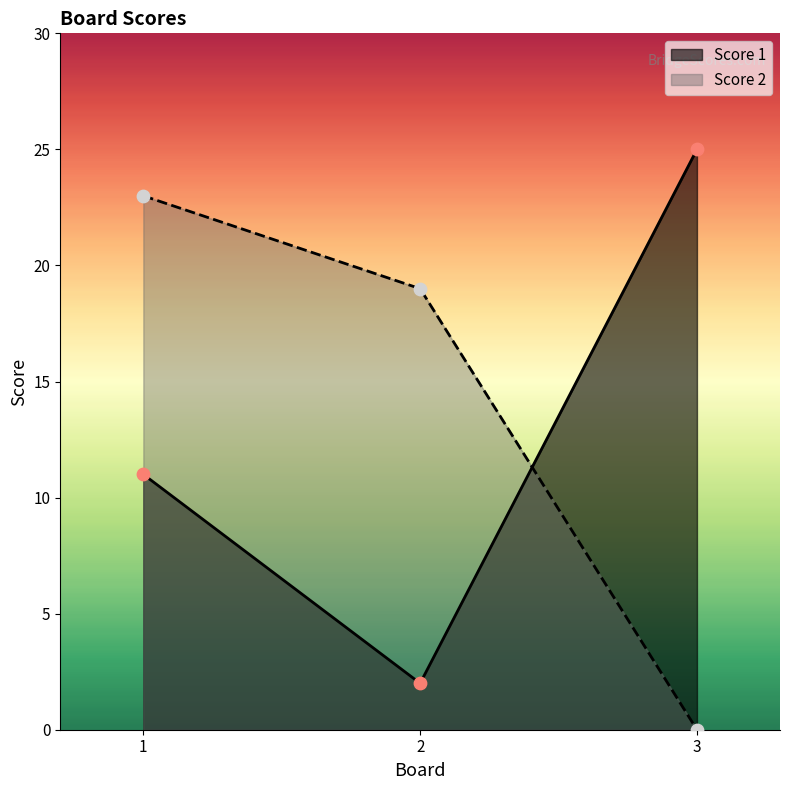

What is the total value across all series at 2?

21